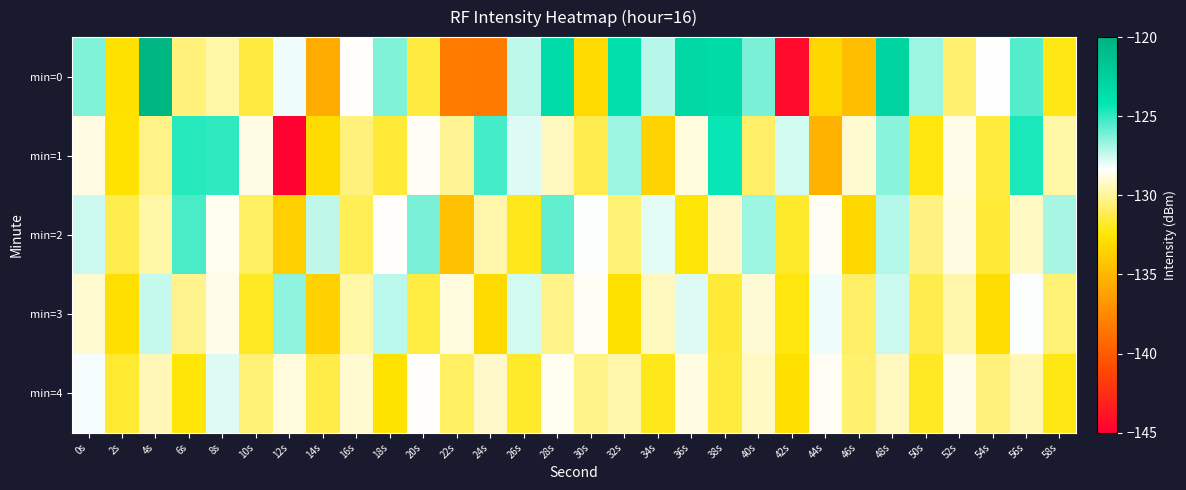

Between 40s and 2s, which is larger?

40s